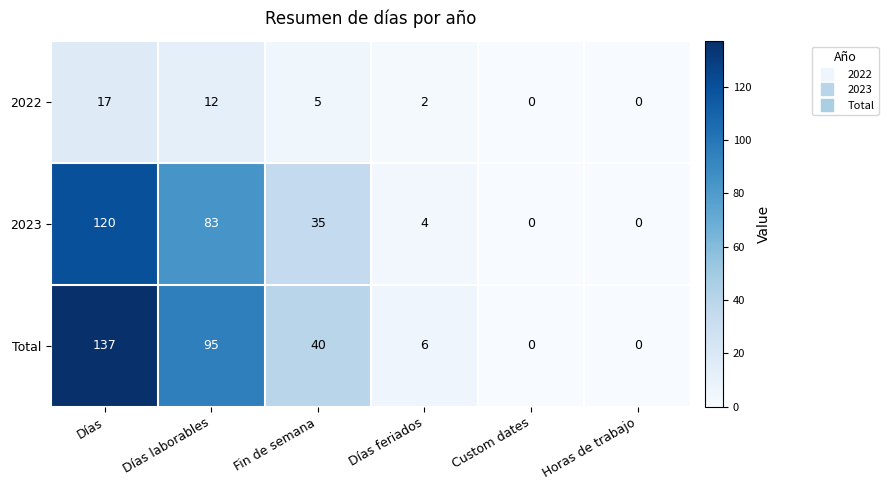

What is the sum of all 2022 values?

36